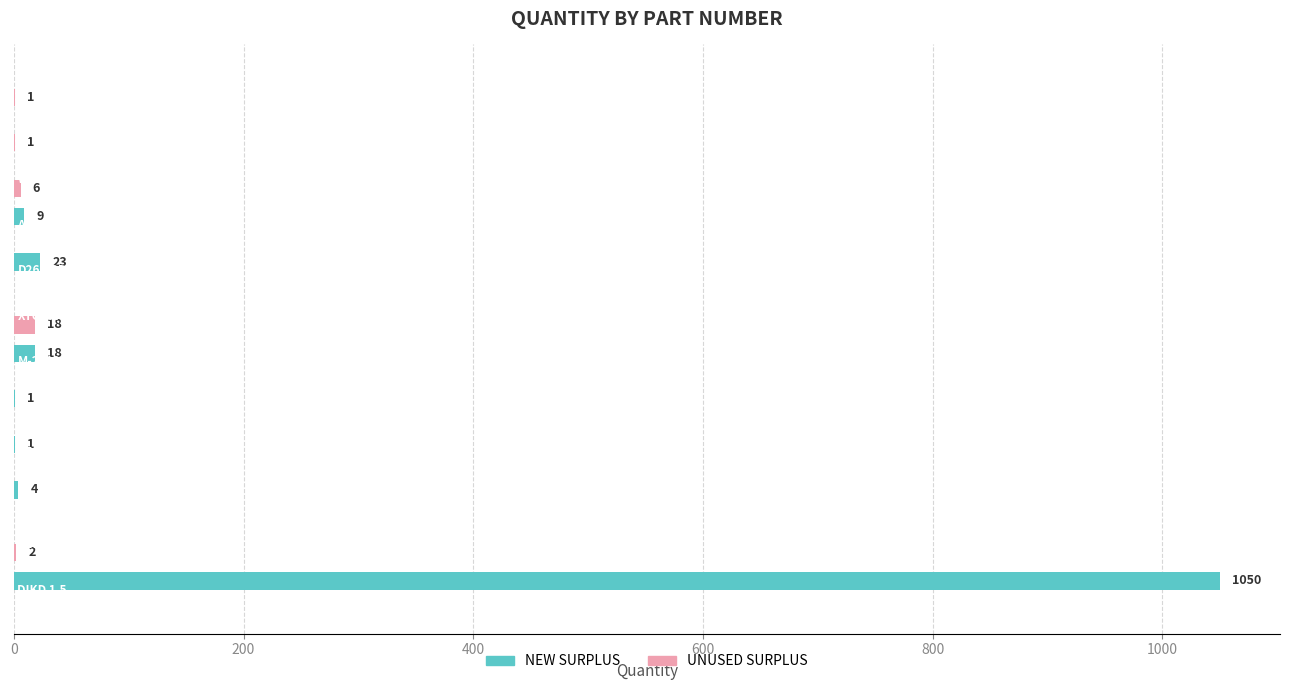

What are all the series names shown in the legend?

NEW SURPLUS, UNUSED SURPLUS